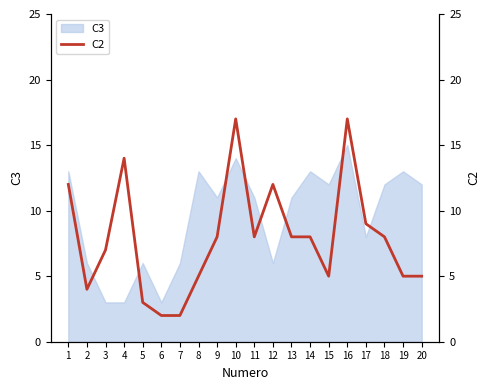

Reading left to right, extract all data points from this chart.

12	4	7	14	3	2	2	5	8	17	8	12	8	8	5	17	9	8	5	5